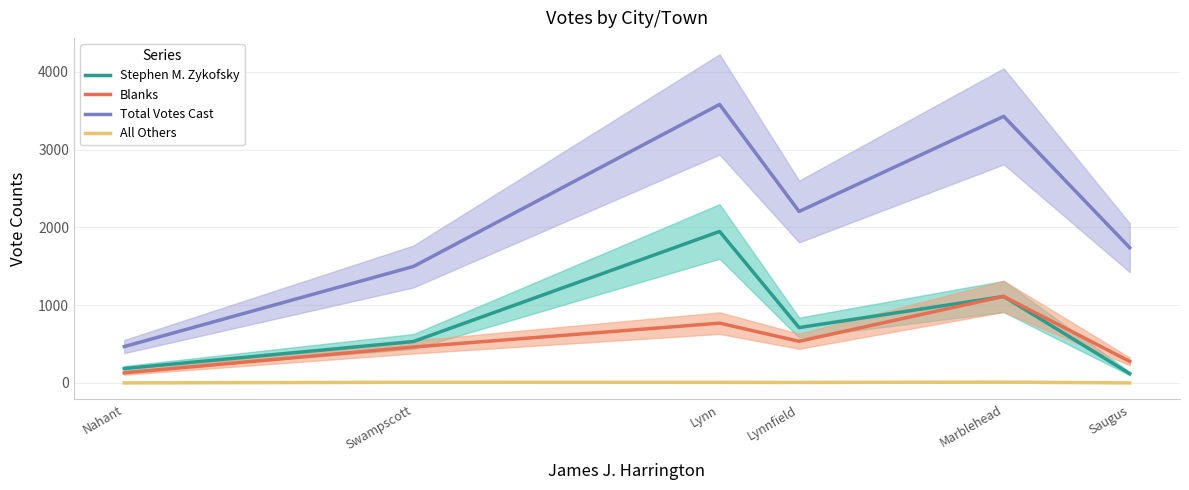

Which series has the largest total across all categories?

Total Votes Cast